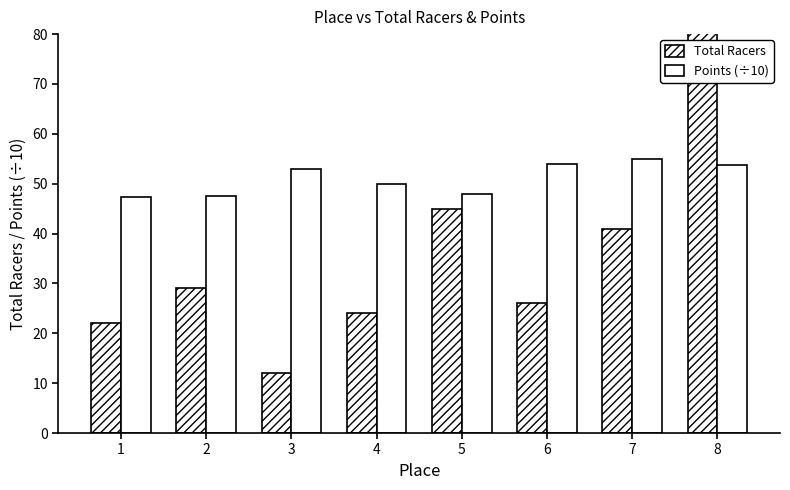

How many values in the Total Racers series are below 29?

4